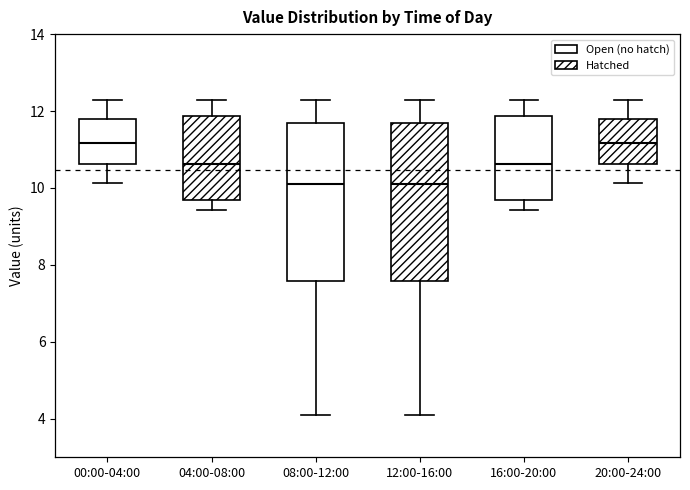

Reading left to right, read every box against the y-axis: the position of its median line, the range the box covers, and the ends of its whiskers. The values are not printed on the chart, so give them approximately, as read against the axis.

00:00-04:00: median 11.2, box 10.6 to 11.8, whiskers 10.2 to 12.2
04:00-08:00: median 10.6, box 9.6 to 11.8, whiskers 9.4 to 12.4
08:00-12:00: median 10.2, box 7.6 to 11.6, whiskers 4.2 to 12.4
12:00-16:00: median 10.2, box 7.6 to 11.6, whiskers 4.2 to 12.4
16:00-20:00: median 10.6, box 9.6 to 11.8, whiskers 9.4 to 12.4
20:00-24:00: median 11.2, box 10.6 to 11.8, whiskers 10.2 to 12.2